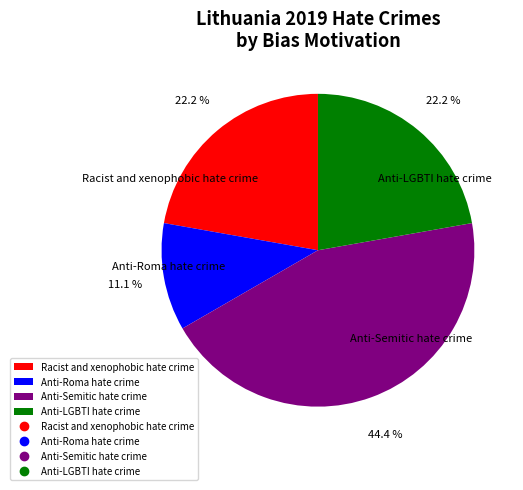

To the nearest percent, what is the difference between the Anti-Roma hate crime and Anti-LGBTI hate crime slice percentages?

11%